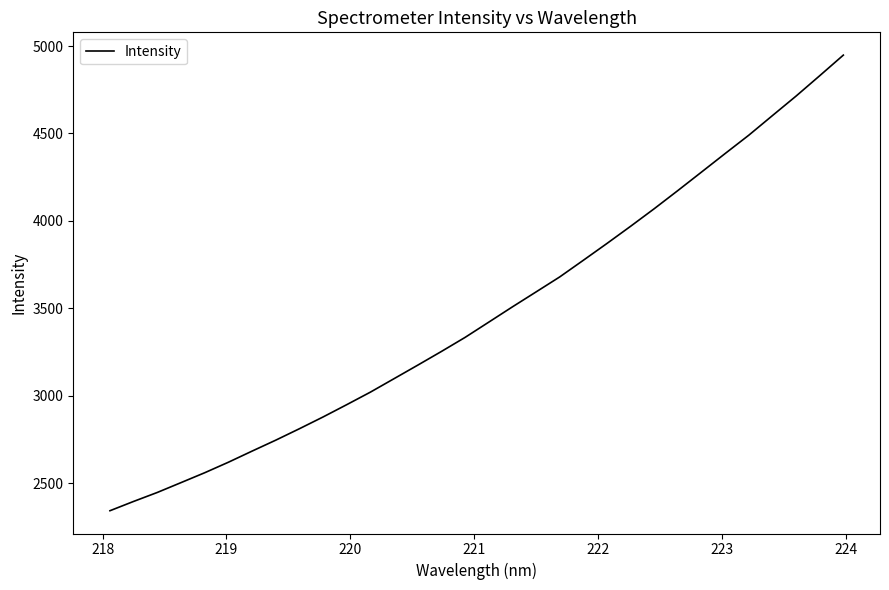

Does the chart have visible grid lines?

No